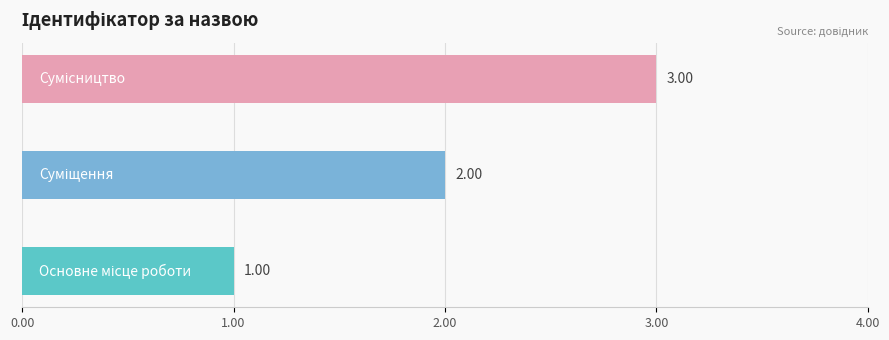

Where is the data nearest to the value 2?

Суміщення